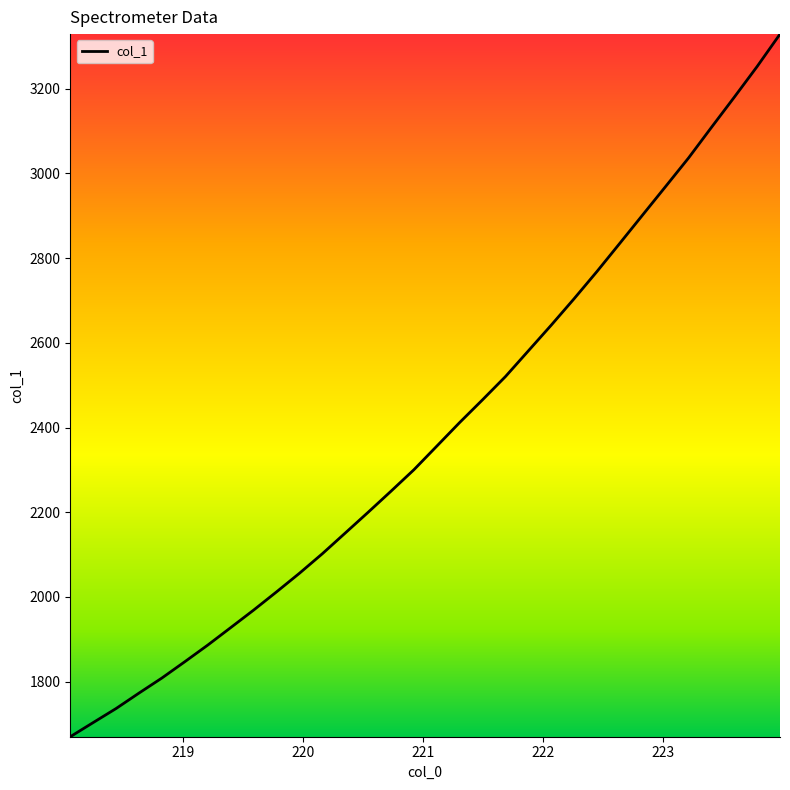

What is the difference between the maximum and minimum values?

1659.1